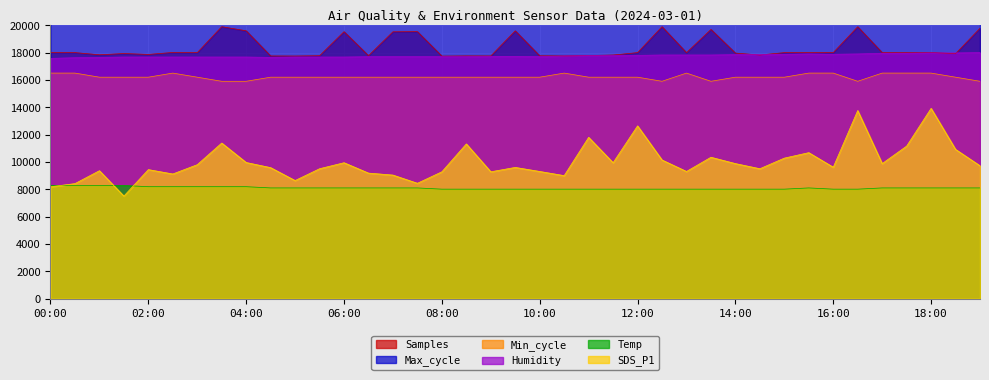

Which series has the largest range (max minus min)?

SDS_P1